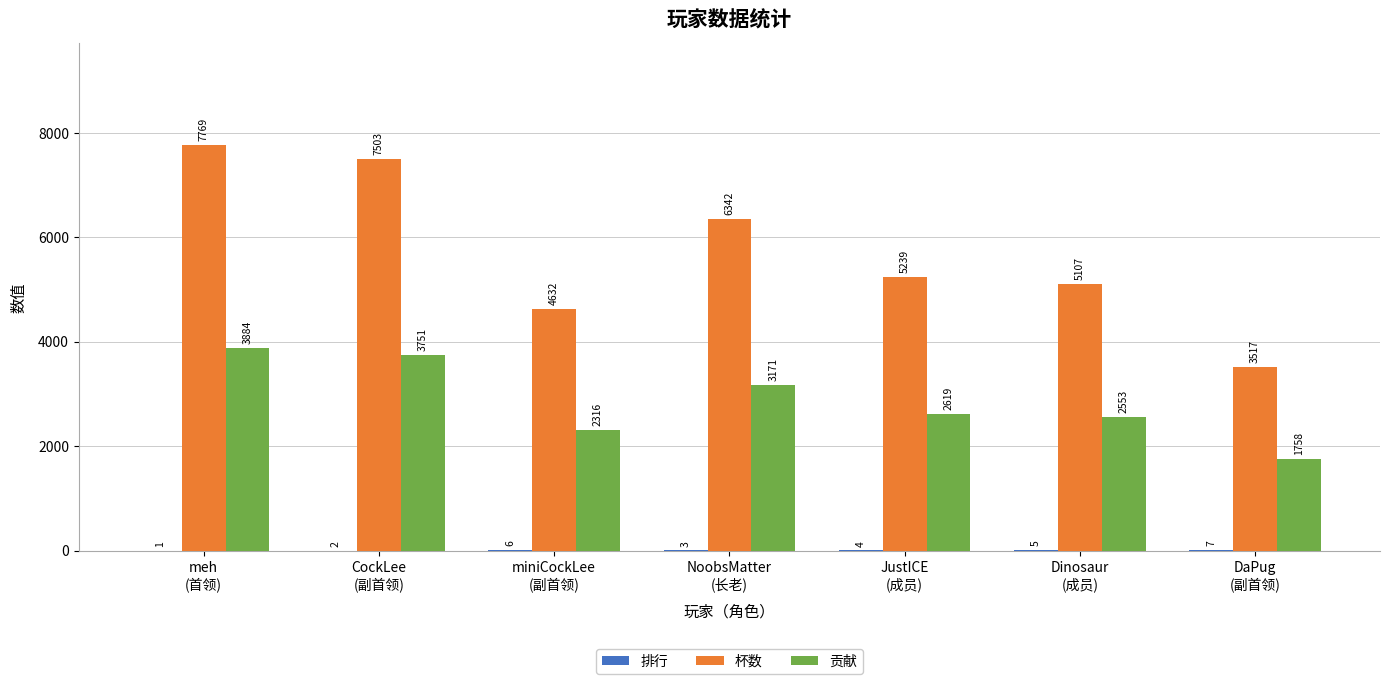

True or false: 杯数 has a value of 7503 at CockLee
(副首领).

True